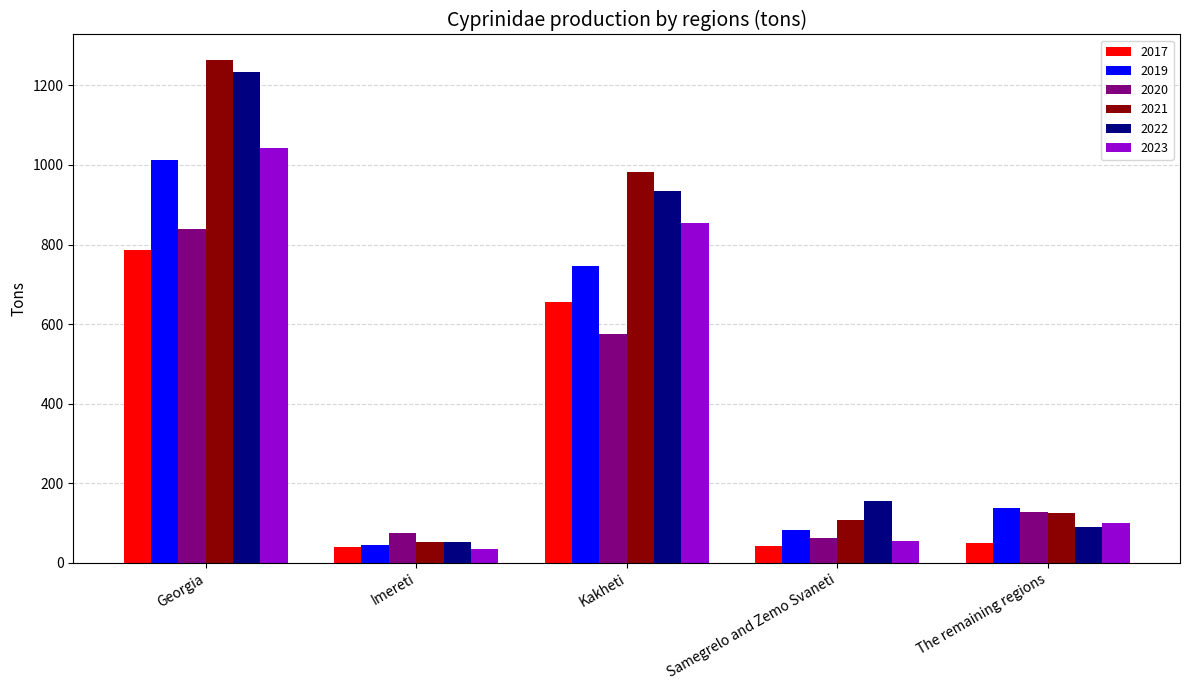

What position from the left is Imereti?

2